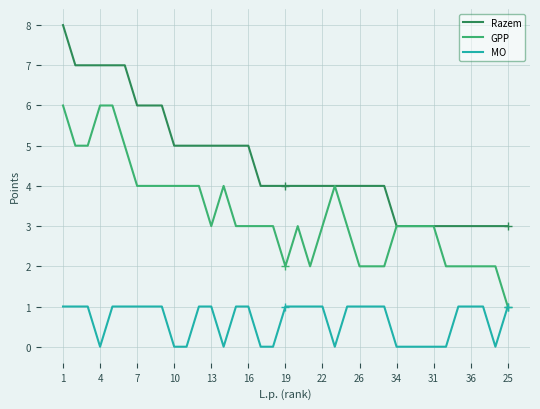

Which series has the largest total across all categories?

Razem